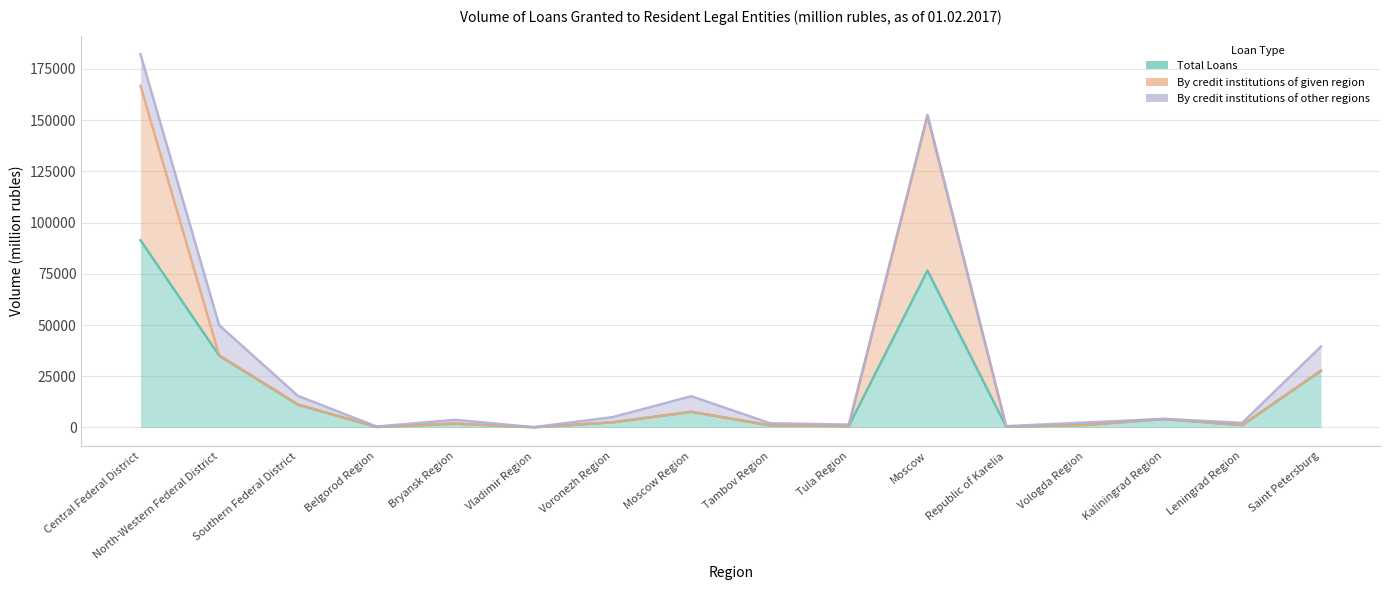

The Total Loans series shows 231 at Republic of Karelia. True or false?

False